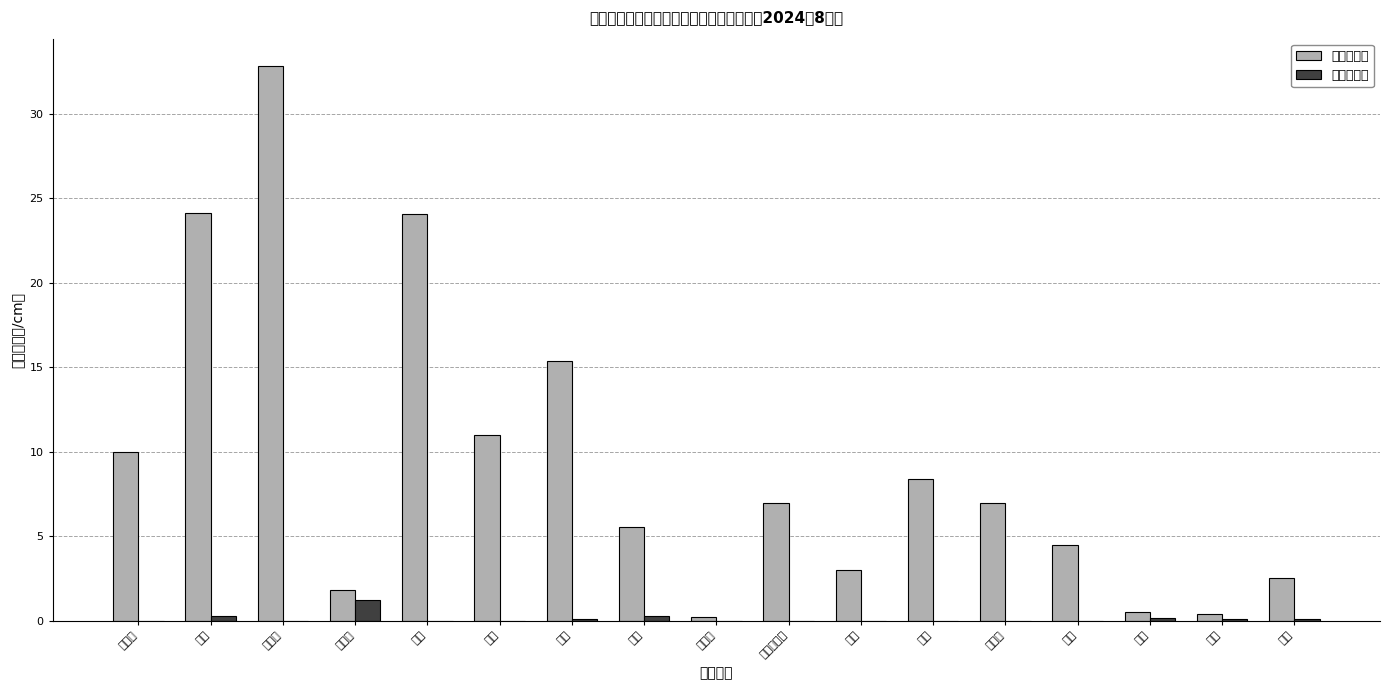

Rank the series at 珙桐 from highest to lowest value.

苗木存圃量, 苗木出圃量